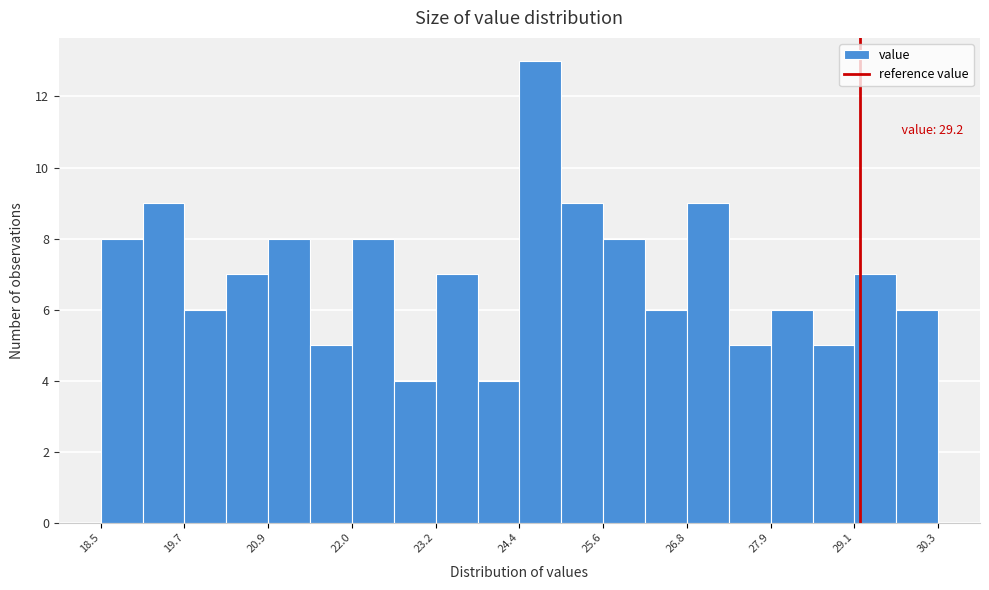

Around what value on the x-axis is the tallest bar? Give the approximate position of its centre, as read against the axis.

24.6